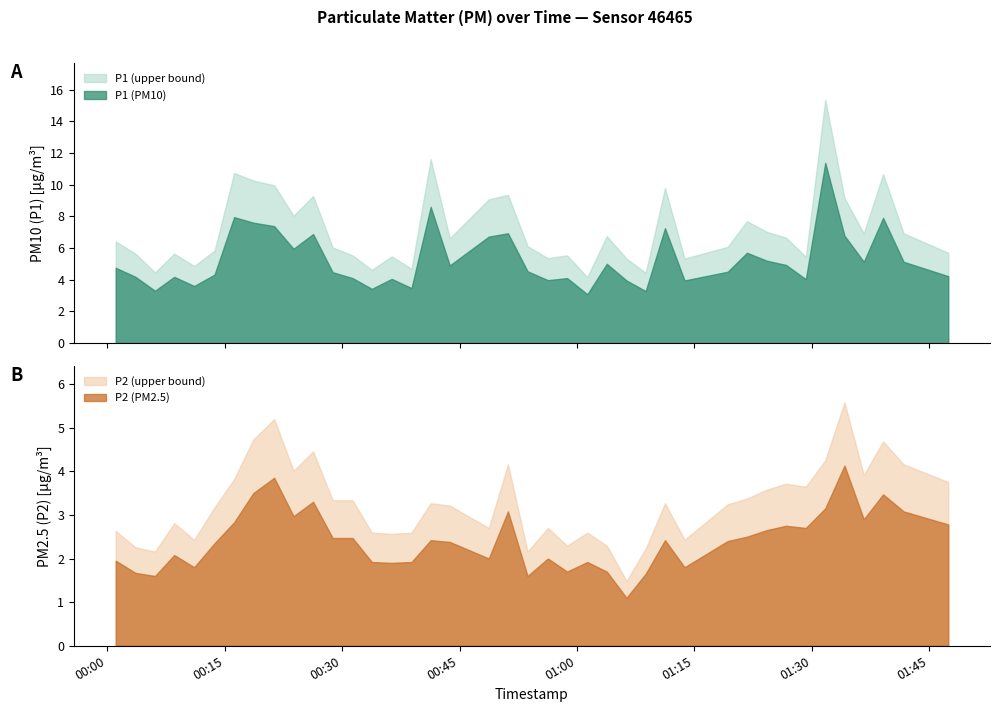

What is the spread (max minus min) of values at 8?

3.5